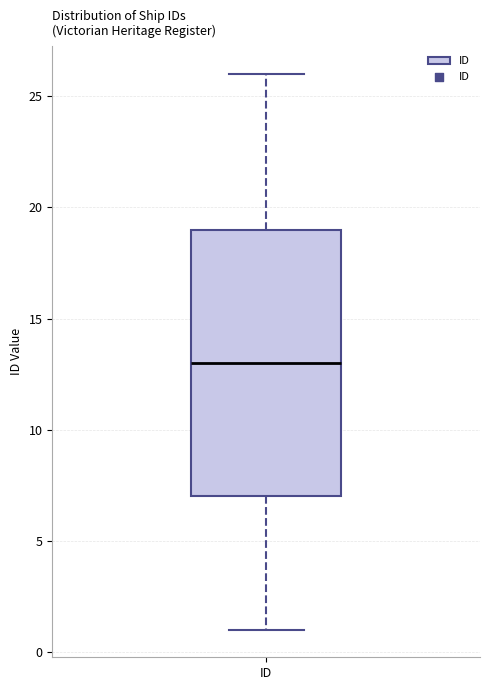

Transcribe this box plot: give where the median line is, the range the box spans, and where the two whiskers end, as read against the y-axis. The values are not printed on the chart, so give them approximately, as read against the axis.

median 13, box 7 to 19, whiskers 1 to 26